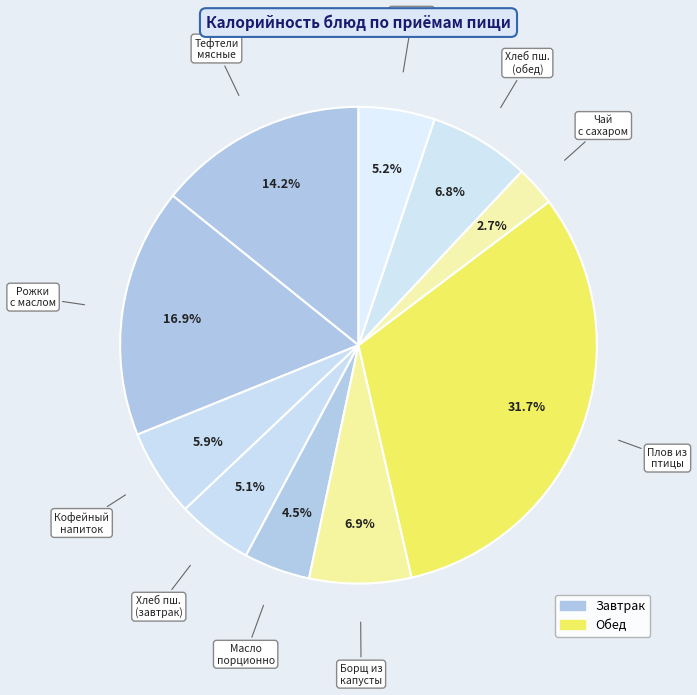

How many segments does this pie chart have?

10